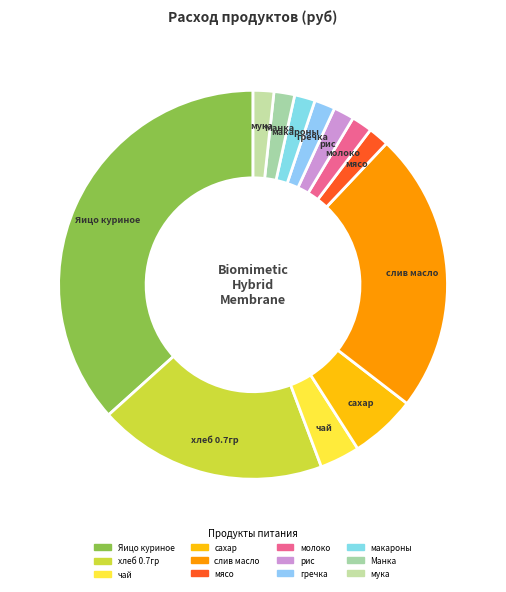

Does чай account for over 50% of the chart?

No